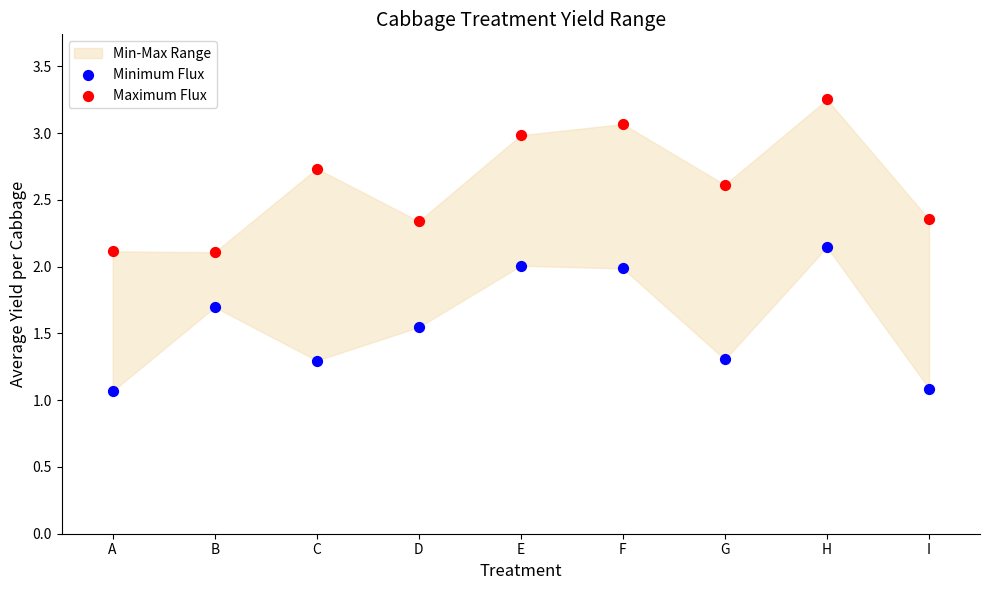

Across all data points, what is the range of Y values (max minus min)?

2.2